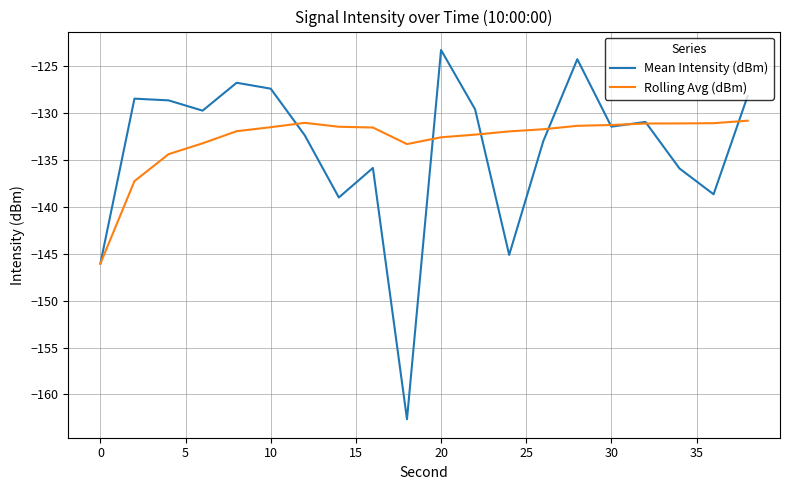

What is the highest value of the Mean Intensity (dBm) series?

-123.3